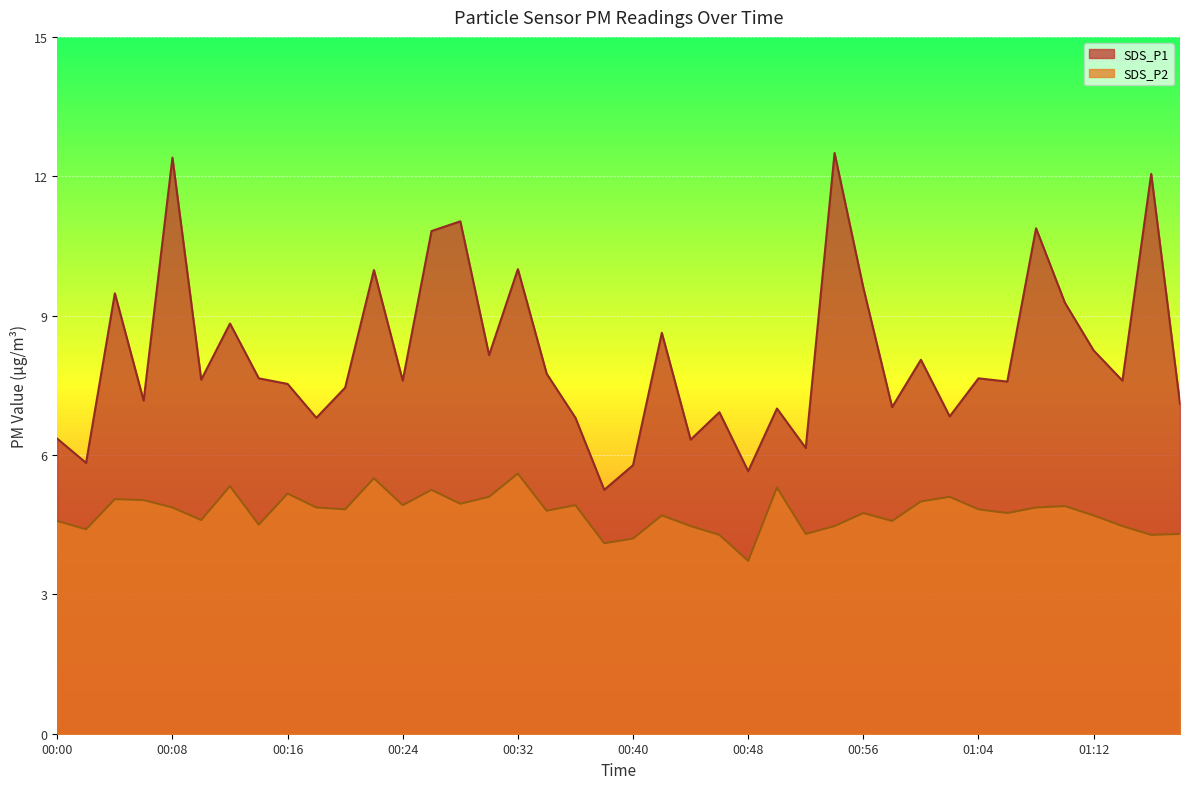

True or false: SDS_P2 and SDS_P1 intersect in this chart.

False